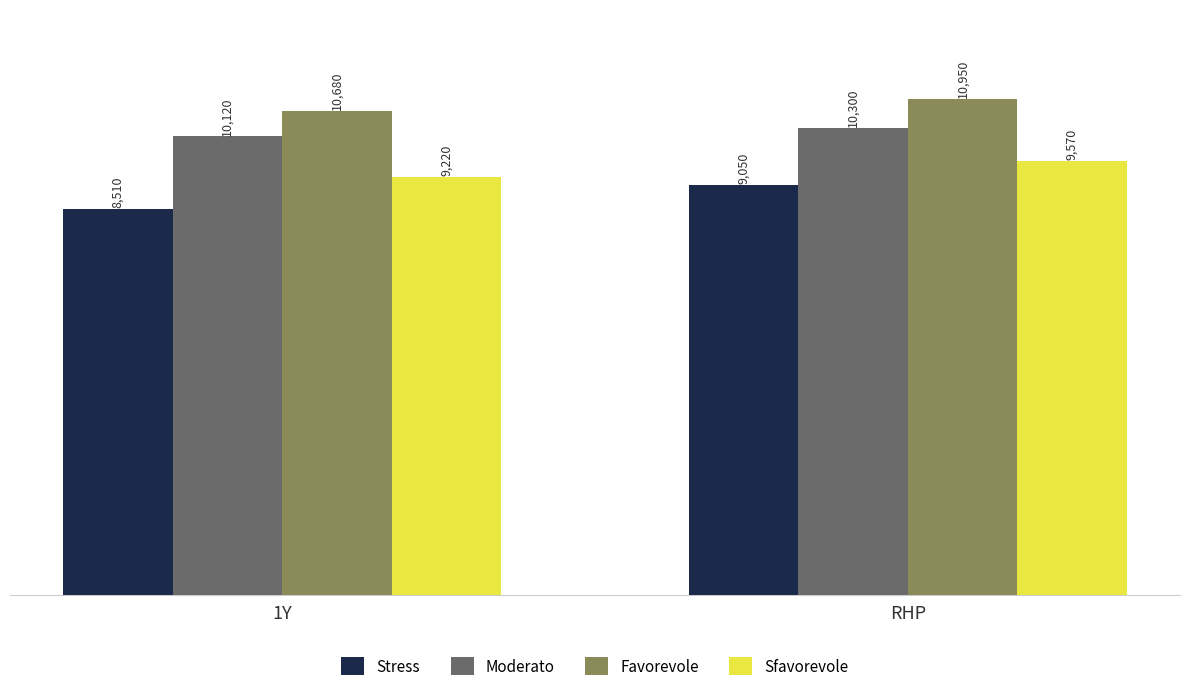

How many distinct data groups are displayed?

4